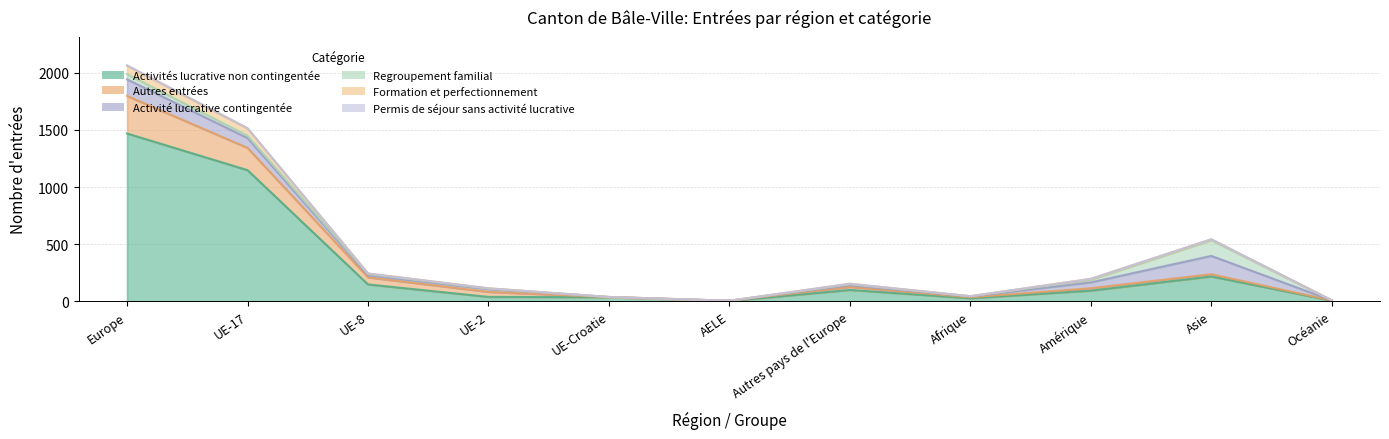

What is the lowest value of the Formation et perfectionnement series?

4